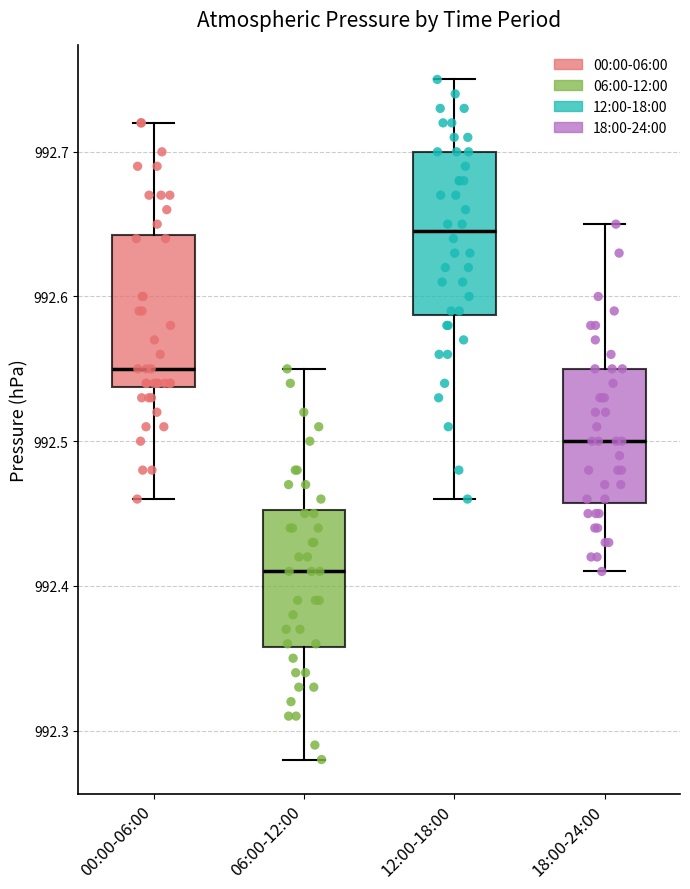

Where does the median line of the box for 06:00-12:00 sit on the y-axis? The values are not printed on the chart, so give them approximately, as read against the axis.

992.41